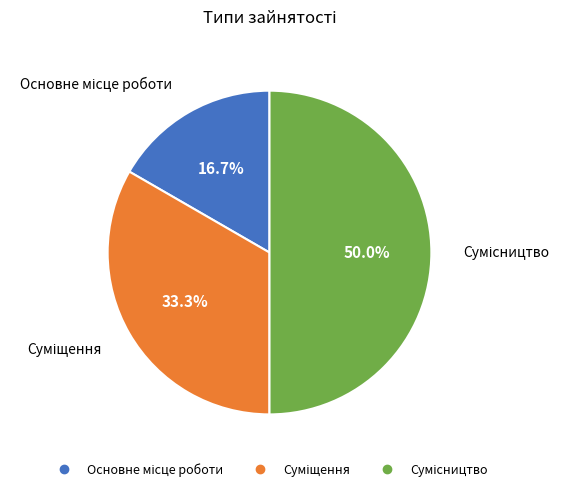

To the nearest percent, what is the difference between the Сумісництво and Основне місце роботи slice percentages?

33%